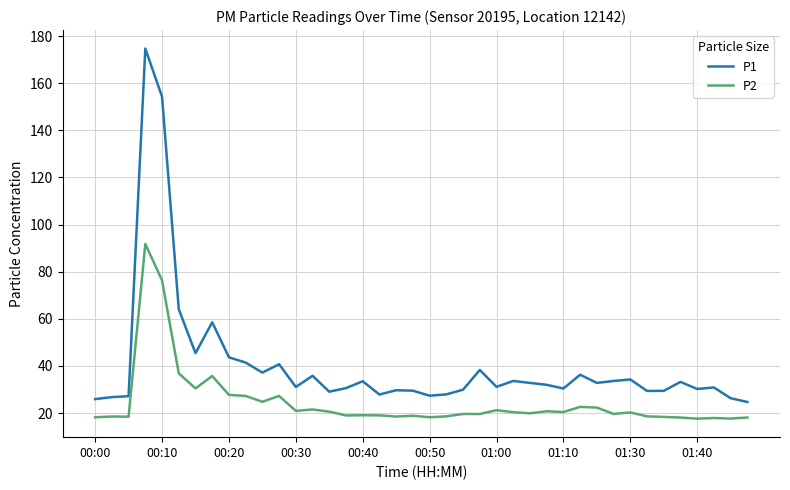

Rank the series by their maximum value, from lowest to highest.

P2, P1